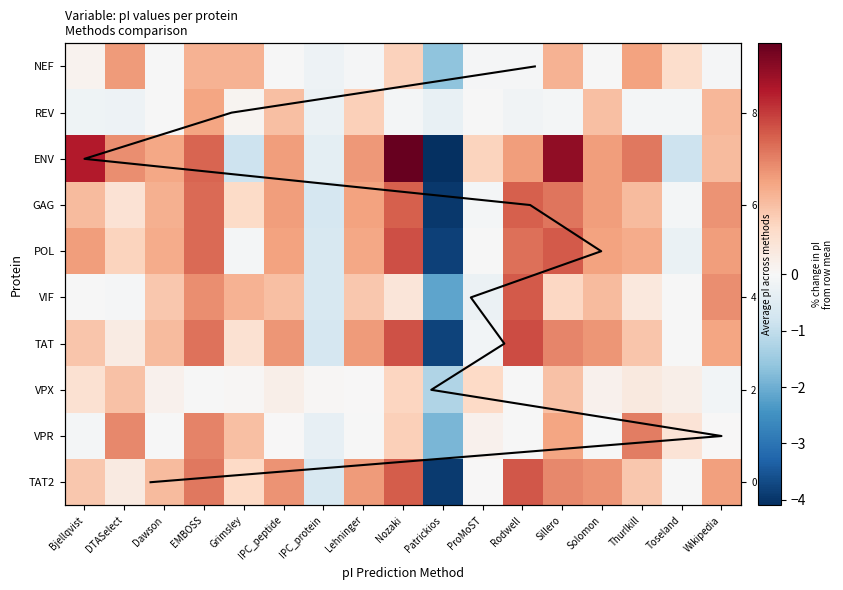

The VIF series shows 0.6 at EMBOSS. True or false?

False